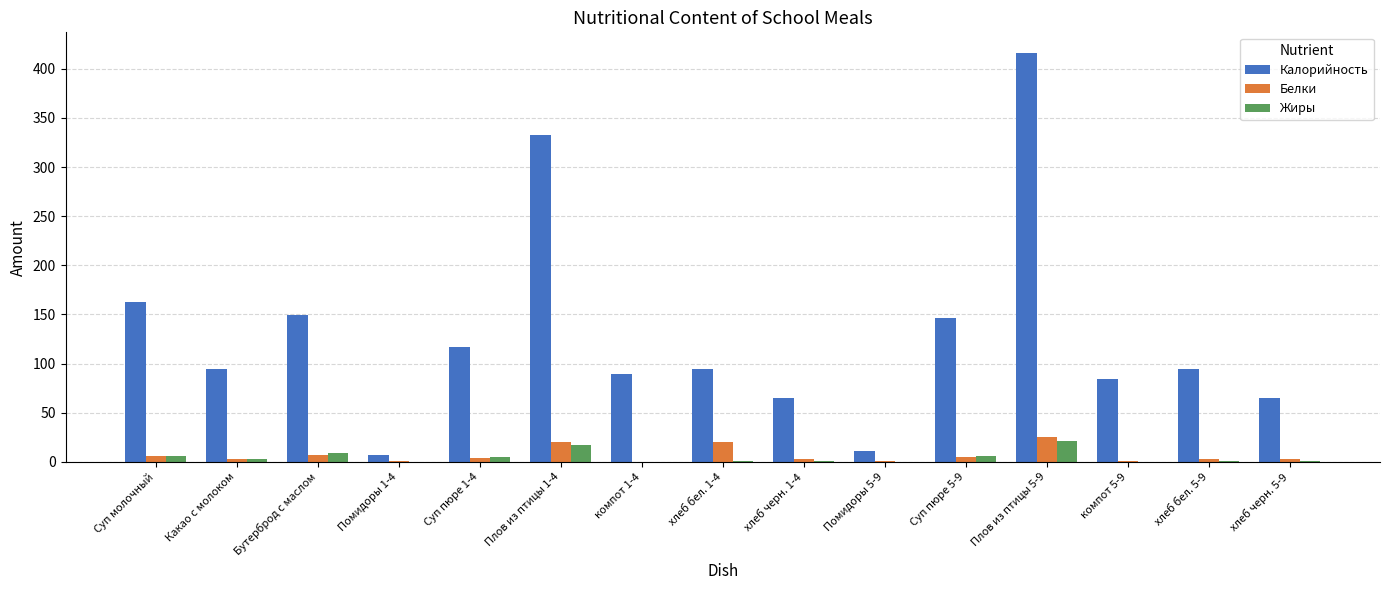

What is the spread (max minus min) of values at Суп пюре 5-9?

141.0